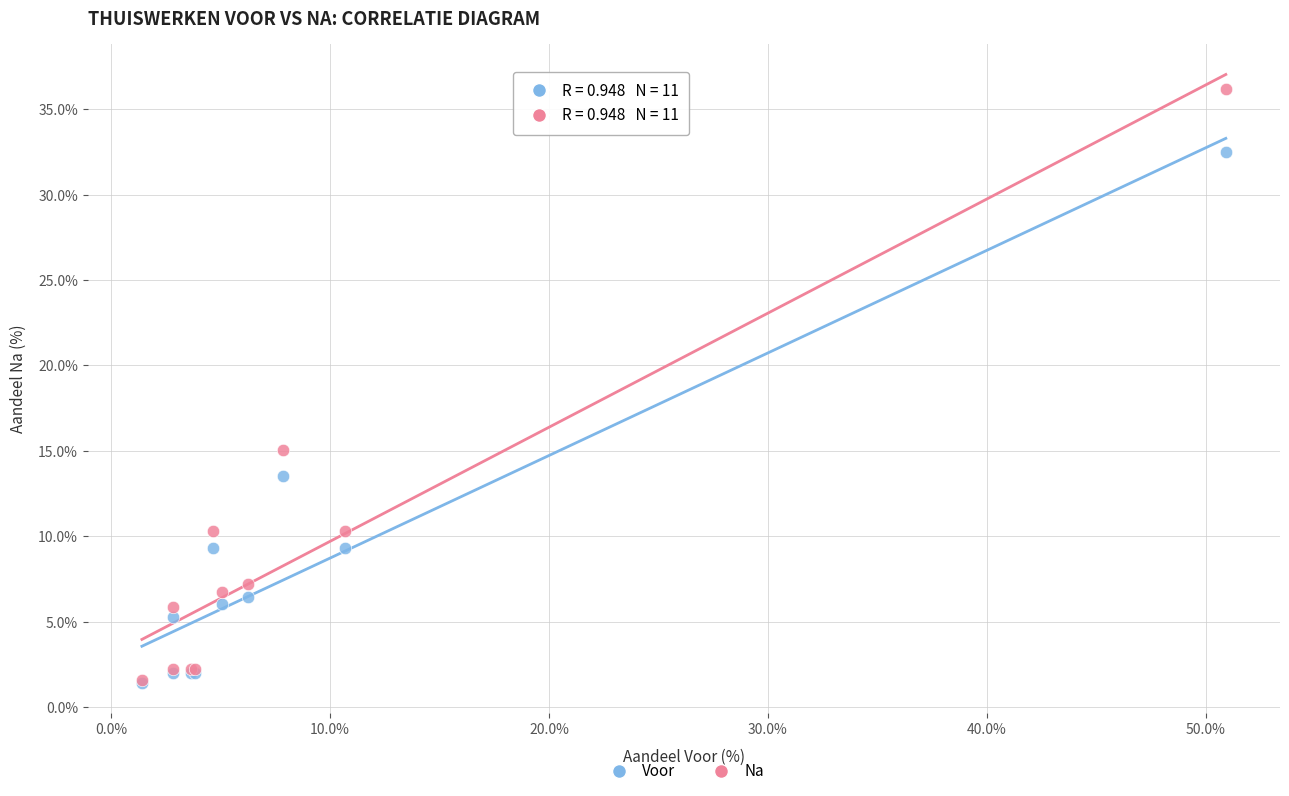

What are all the series names shown in the legend?

Voor, Na